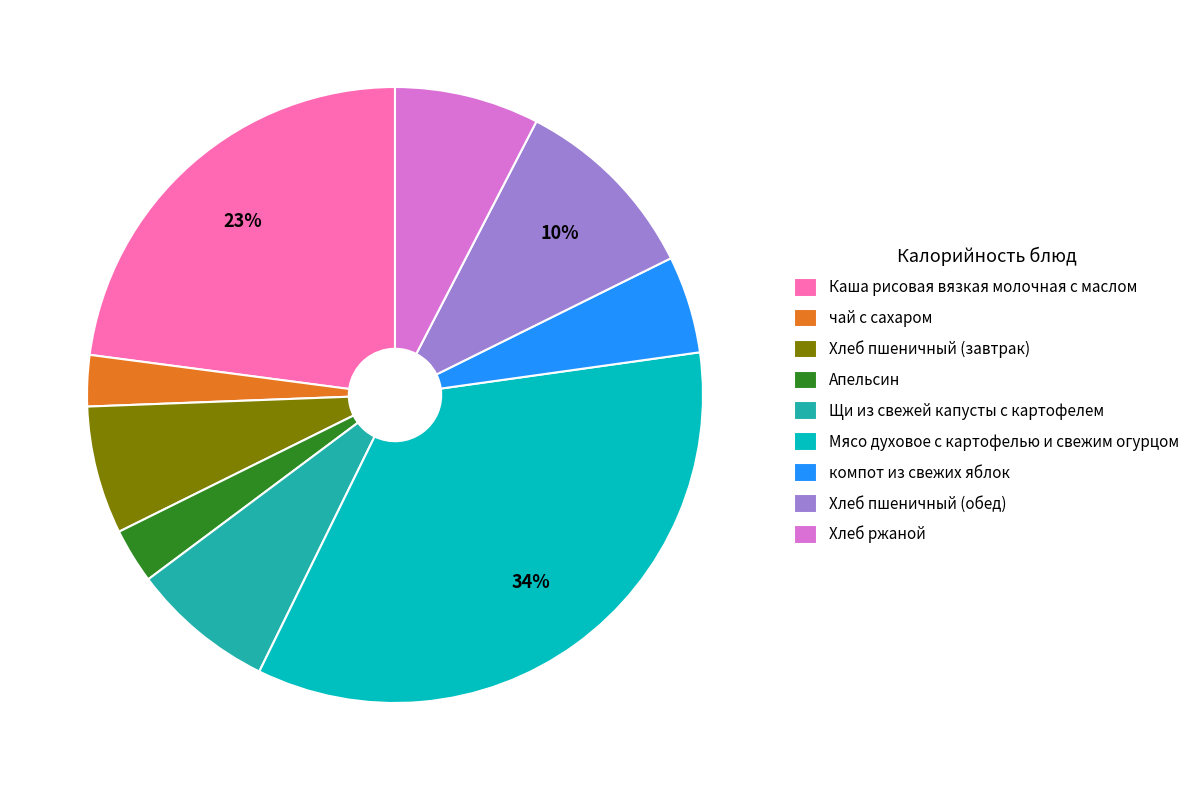

Count the number of slices in the pie.

9